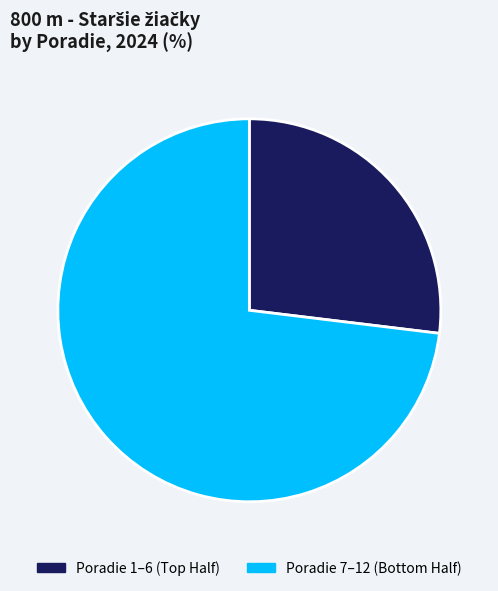

Rank the categories by value from lowest to highest.

Poradie 1–6 (Top Half), Poradie 7–12 (Bottom Half)